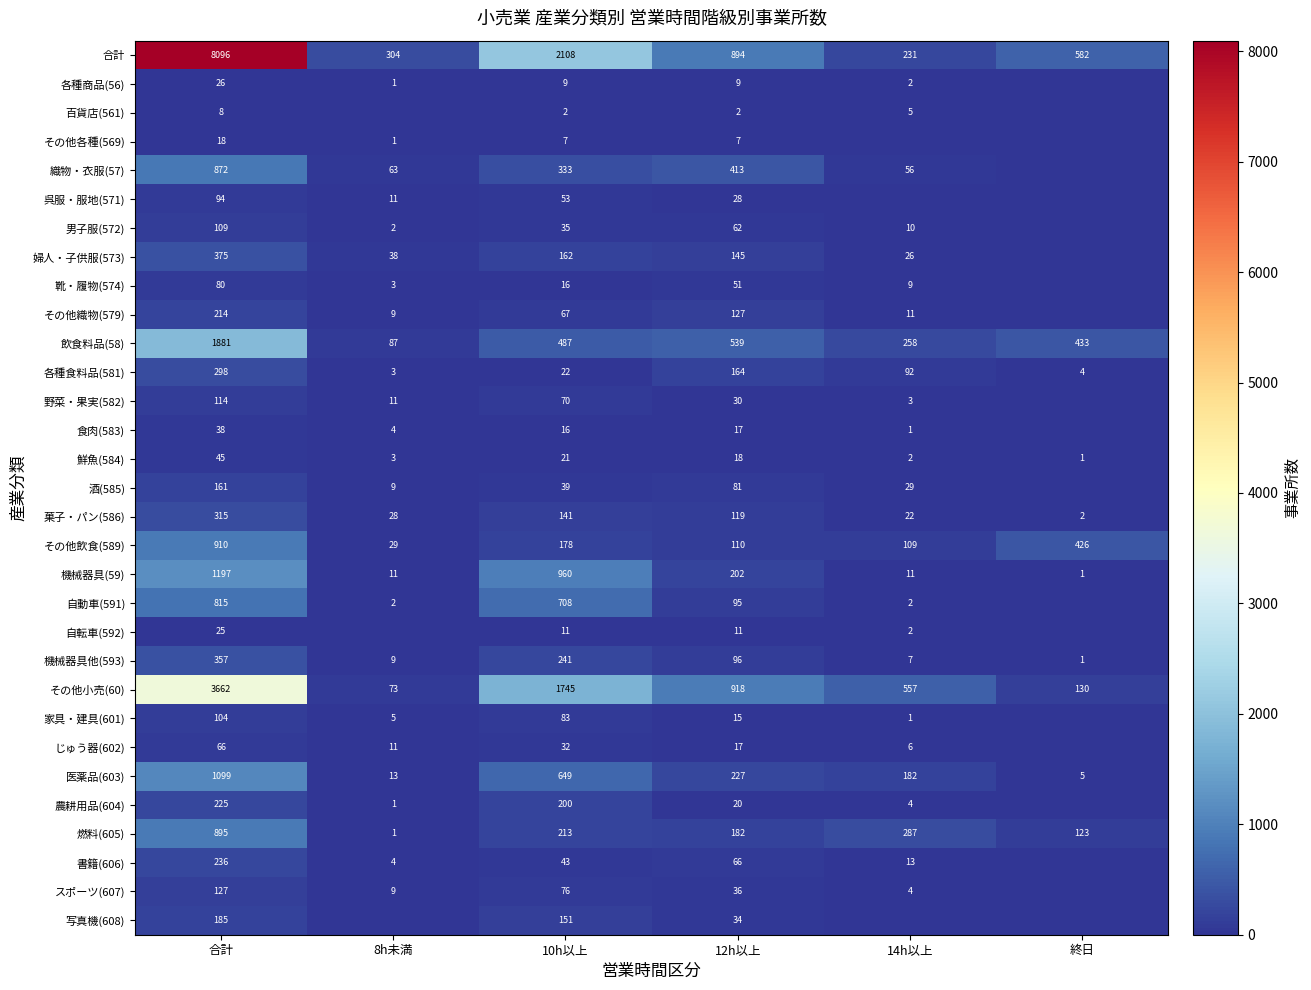

Where does the 医薬品(603) series first go above 227?

合計